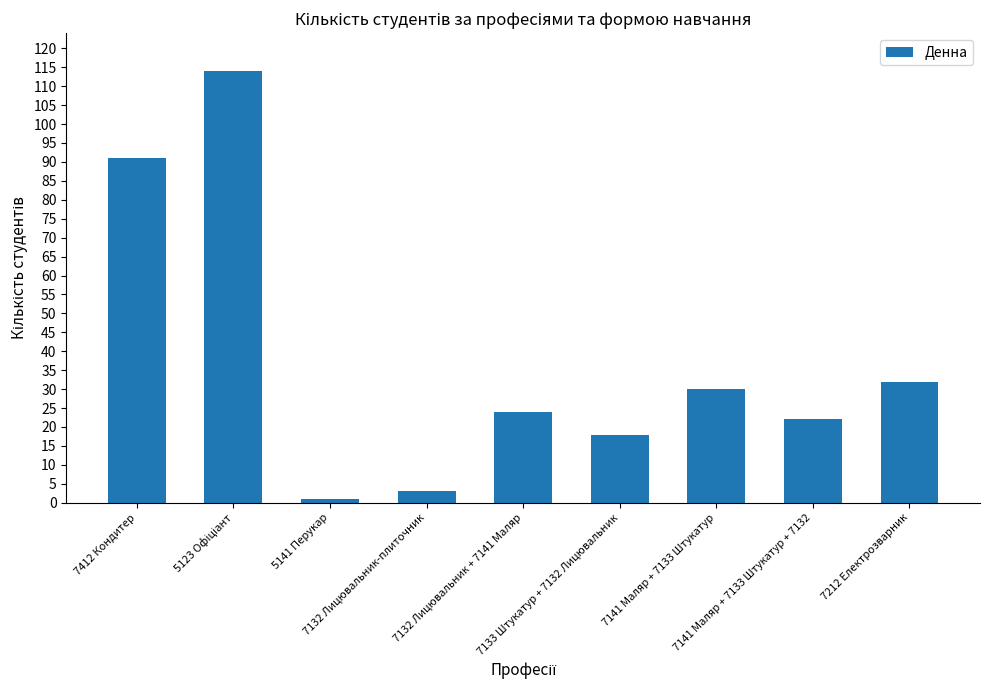

Where does the data first go above 24?

7412 Кондитер